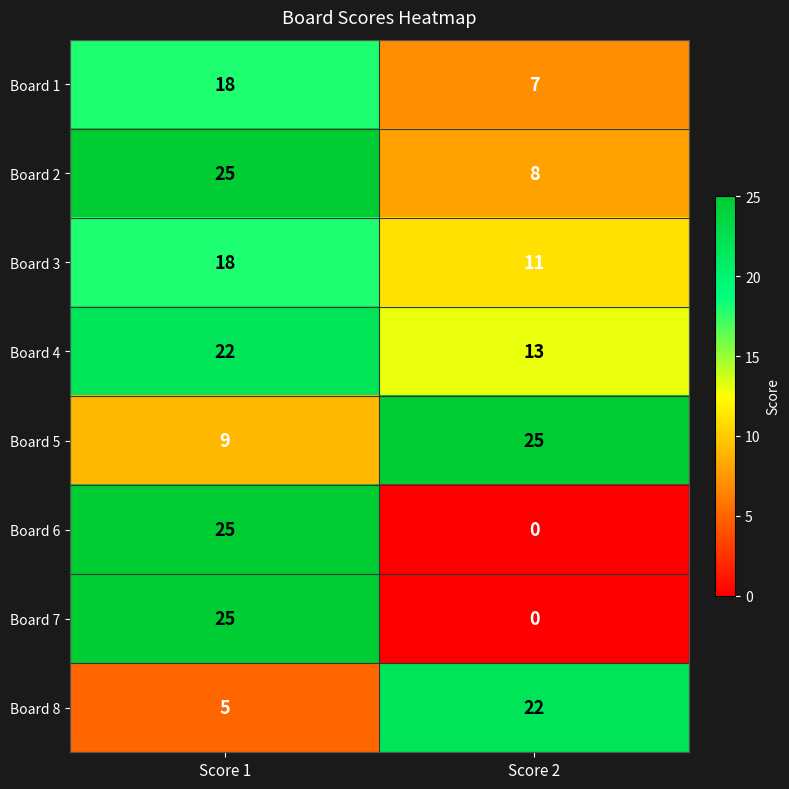

At which label is Board 1 closest to 12?

Score 2